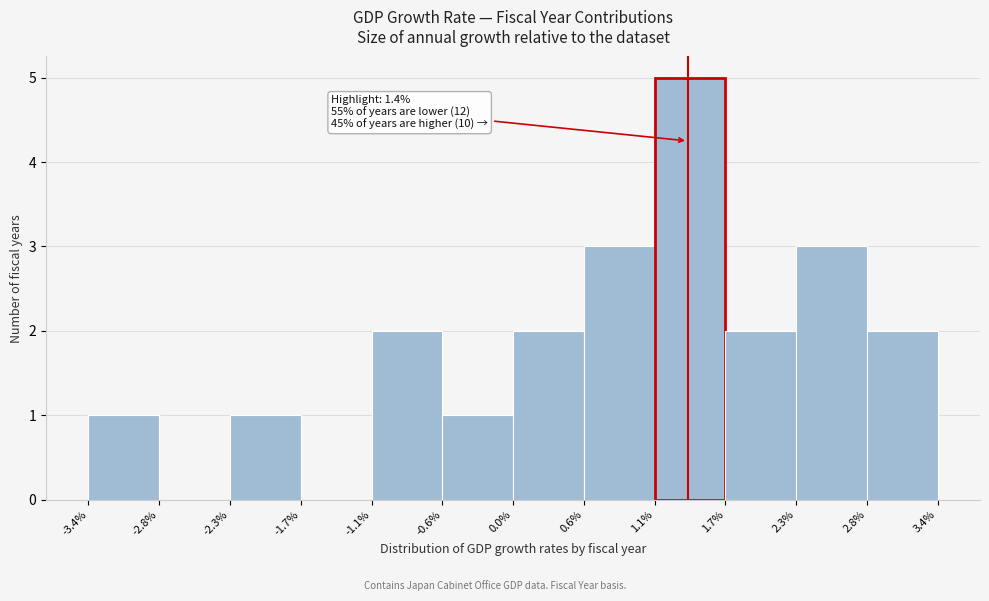

Over which range of the x-axis is the bar tallest?

1.1% to 1.7%